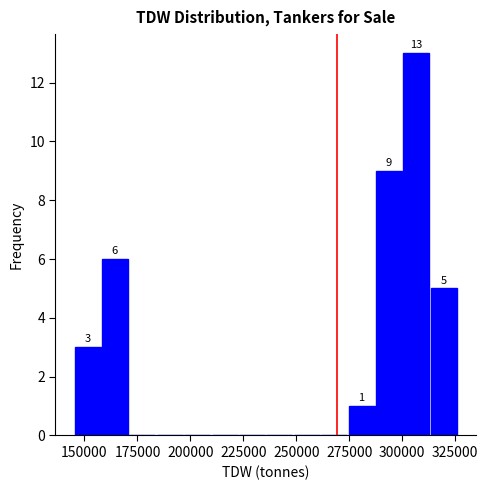

Around what value on the x-axis is the tallest bar? Give the approximate position of its centre, as read against the axis.

305000